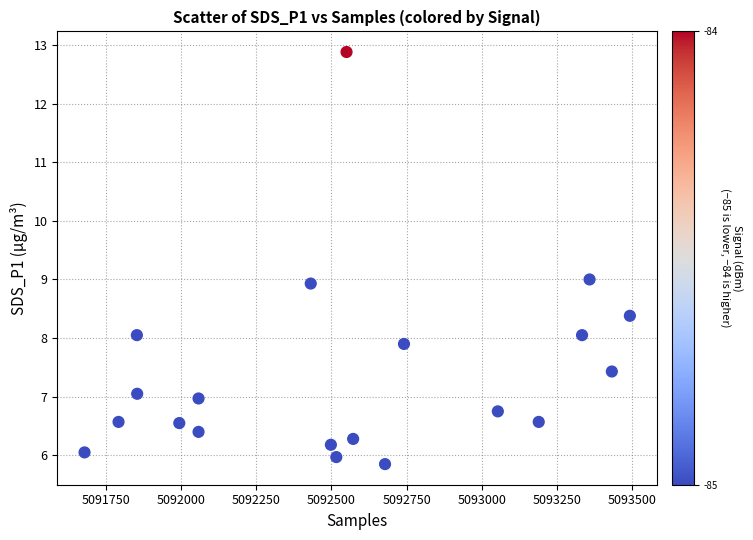

What is the range of Y values (max minus min)?

7.0